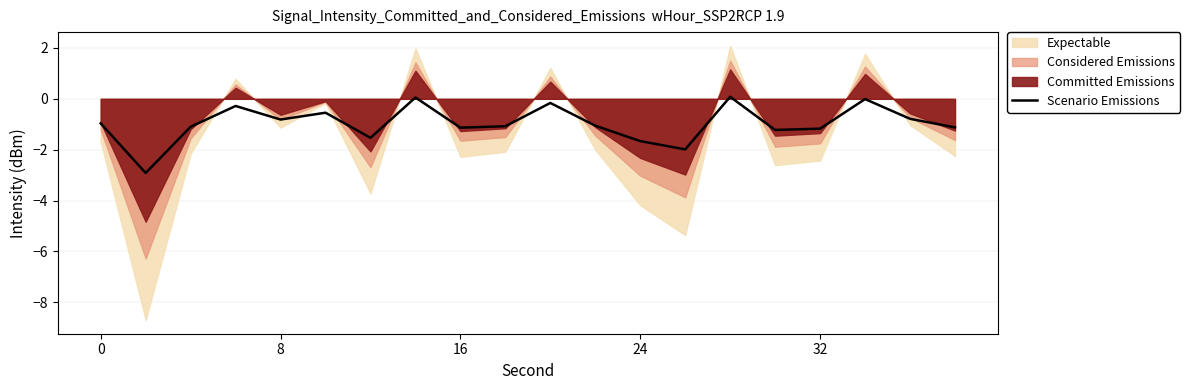

What is the average value?

-1.0